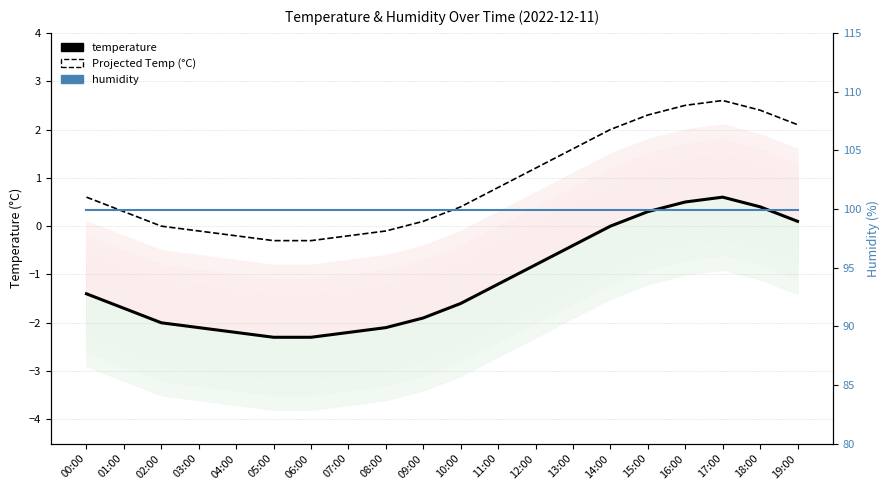

Which has a higher value, 09:00 or 07:00?

09:00